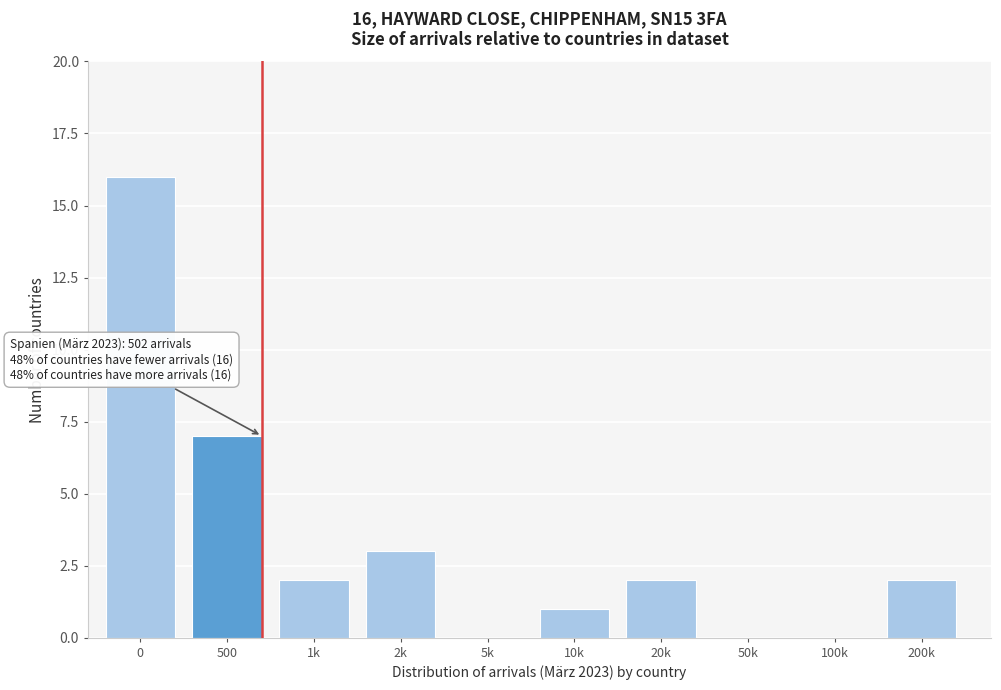

Reading left to right, transcribe all the data shown in this chart.

0=16	500=7	1k=2	2k=3	5k=0	10k=1	20k=2	50k=0	100k=0	200k=2